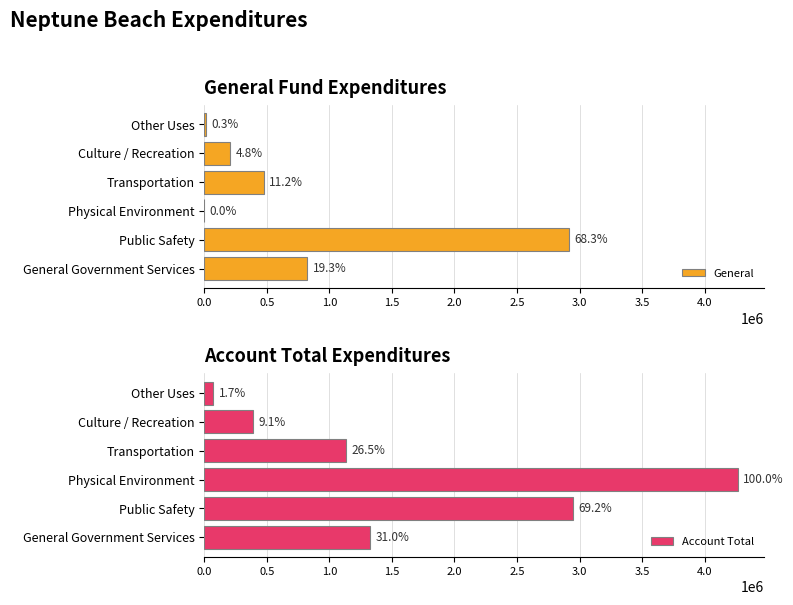

Is the value of Account Total at Transportation greater than the value of General at Transportation?

Yes